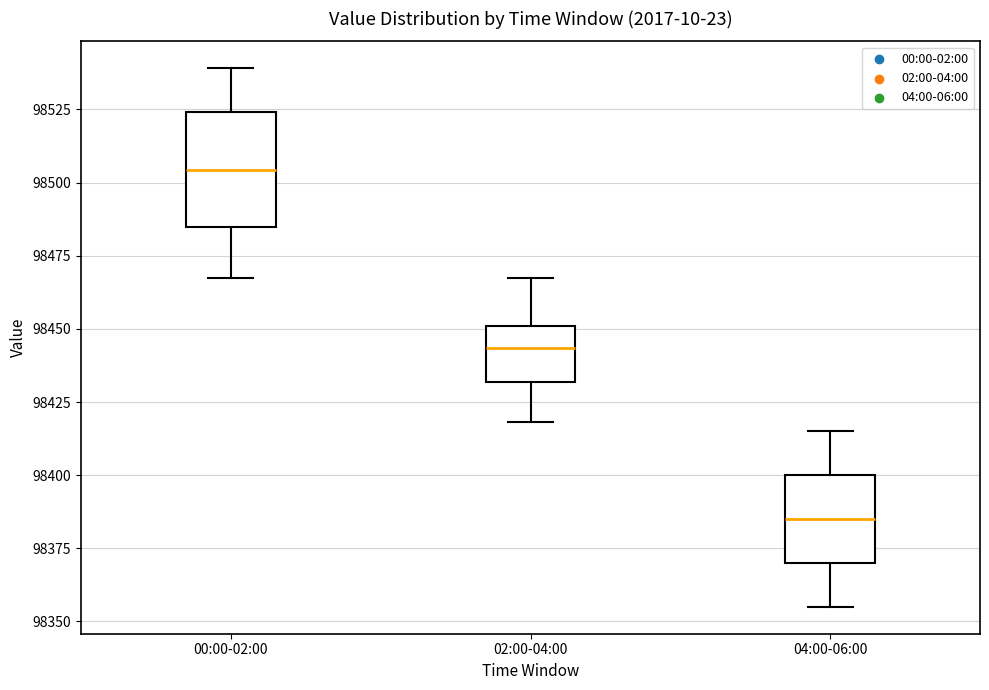

Reading left to right, transcribe this box plot: for each box, give where its median line is, the range the box spans, and where its two whiskers end, as read against the y-axis. The values are not printed on the chart, so give them approximately, as read against the axis.

00:00-02:00: median 98505, box 98485 to 98525, whiskers 98465 to 98540
02:00-04:00: median 98445, box 98430 to 98450, whiskers 98420 to 98470
04:00-06:00: median 98385, box 98370 to 98400, whiskers 98355 to 98415